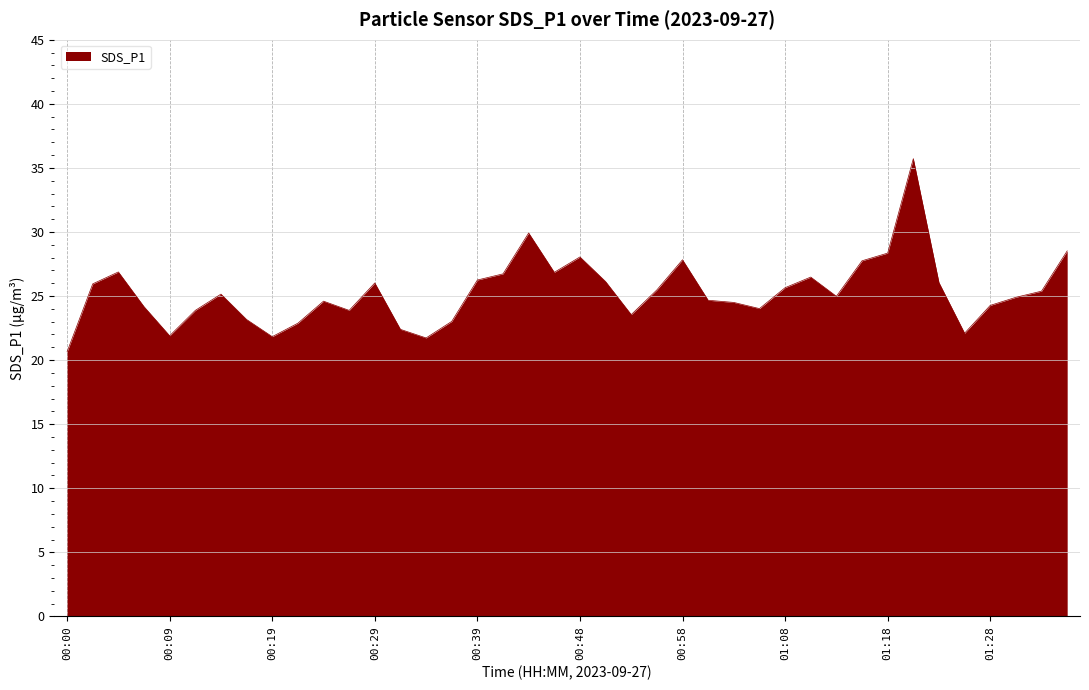

What is the greatest value displayed?

35.7